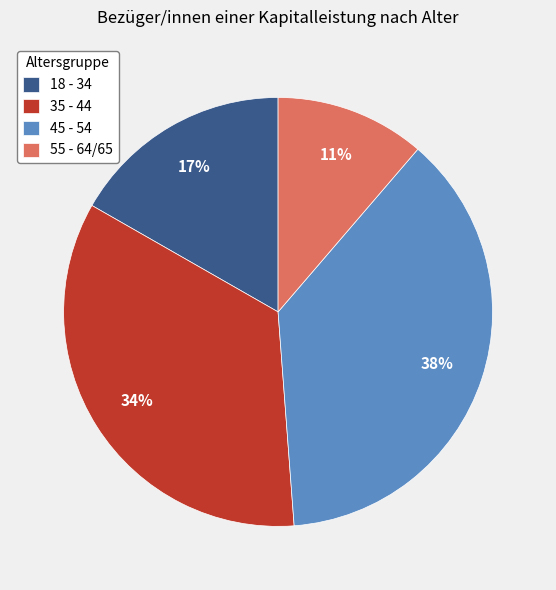

What is the largest slice in the pie chart?

45 - 54